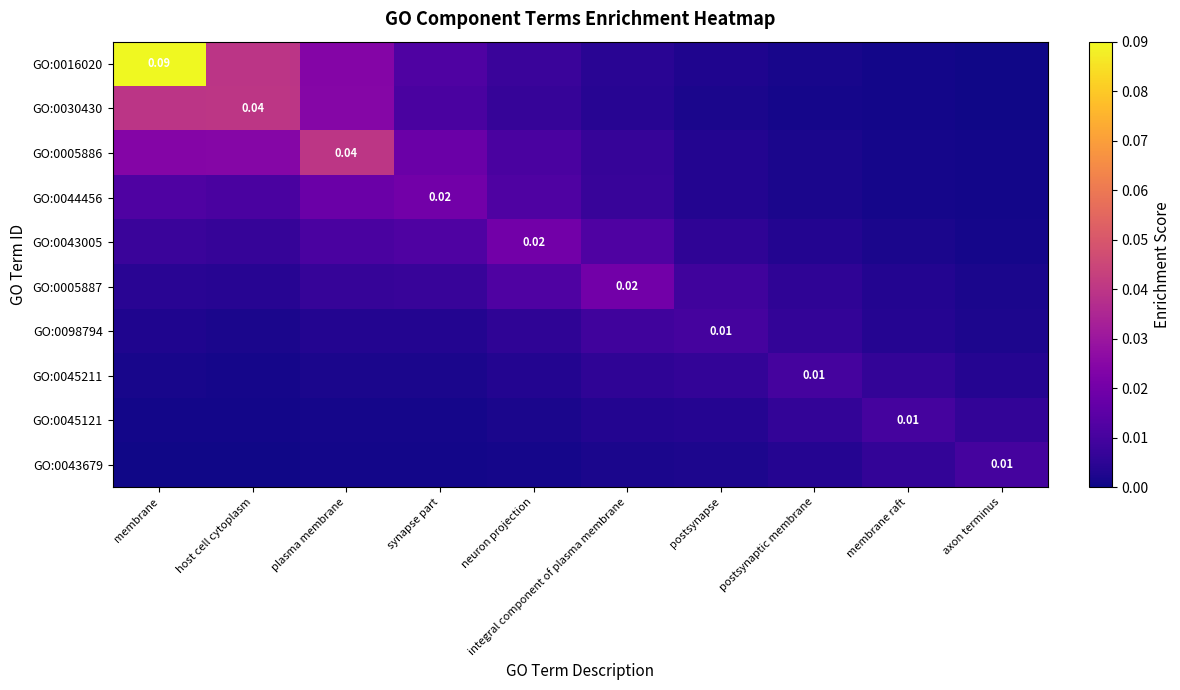

At which label is GO:0030430 closest to 0?

axon terminus